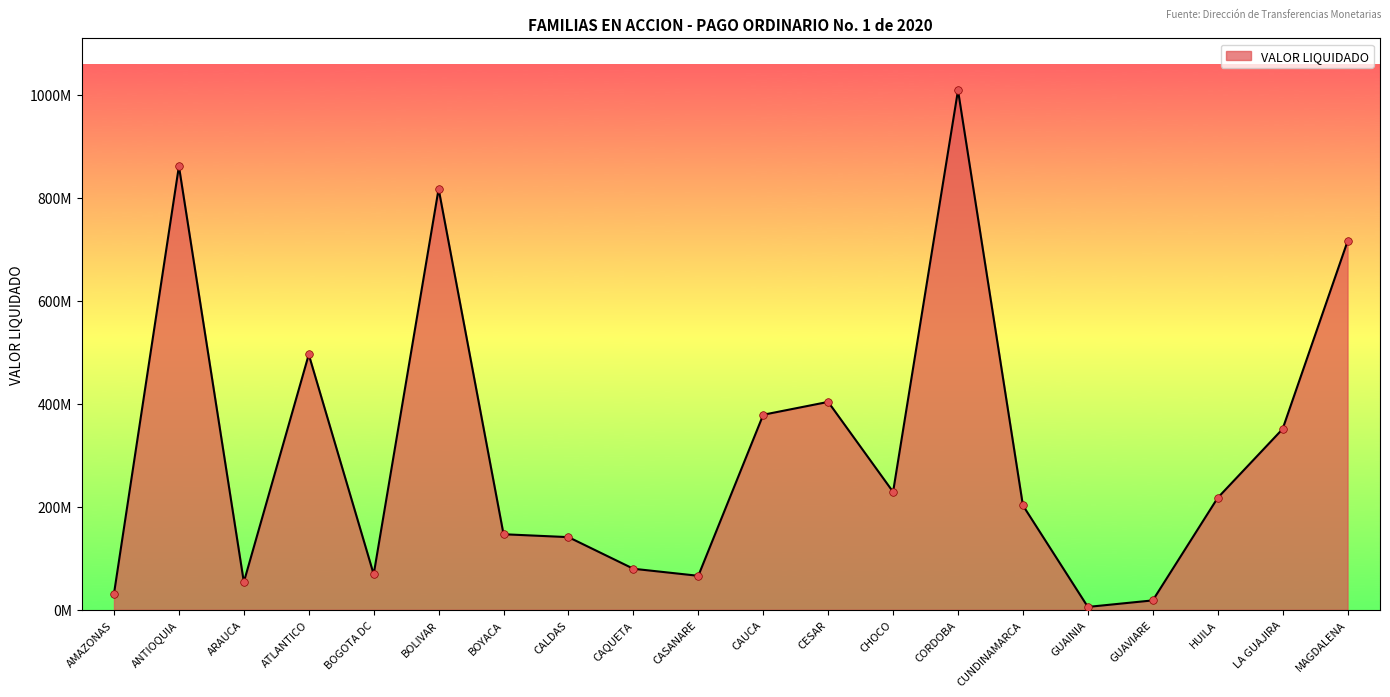

What is the change in value from CORDOBA to GUAINIA?

-1002614350